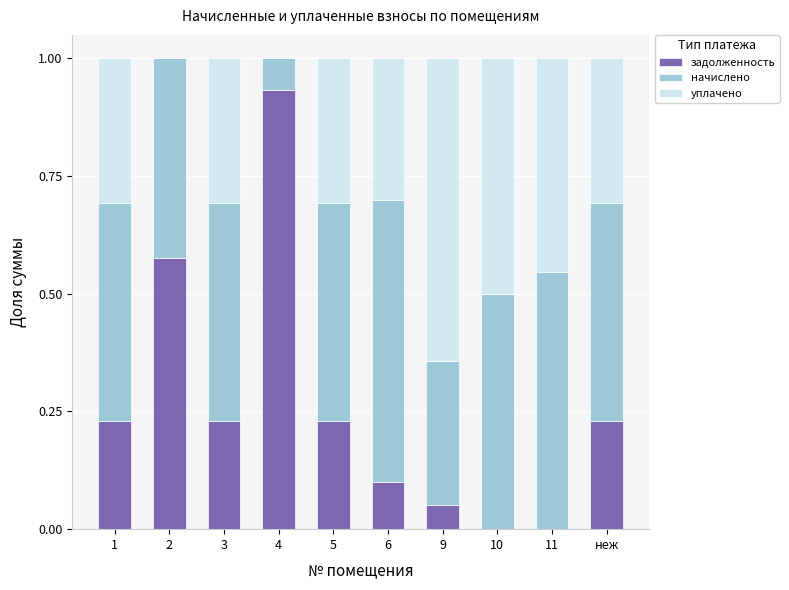

What is the total value across all series at 5?

1.0